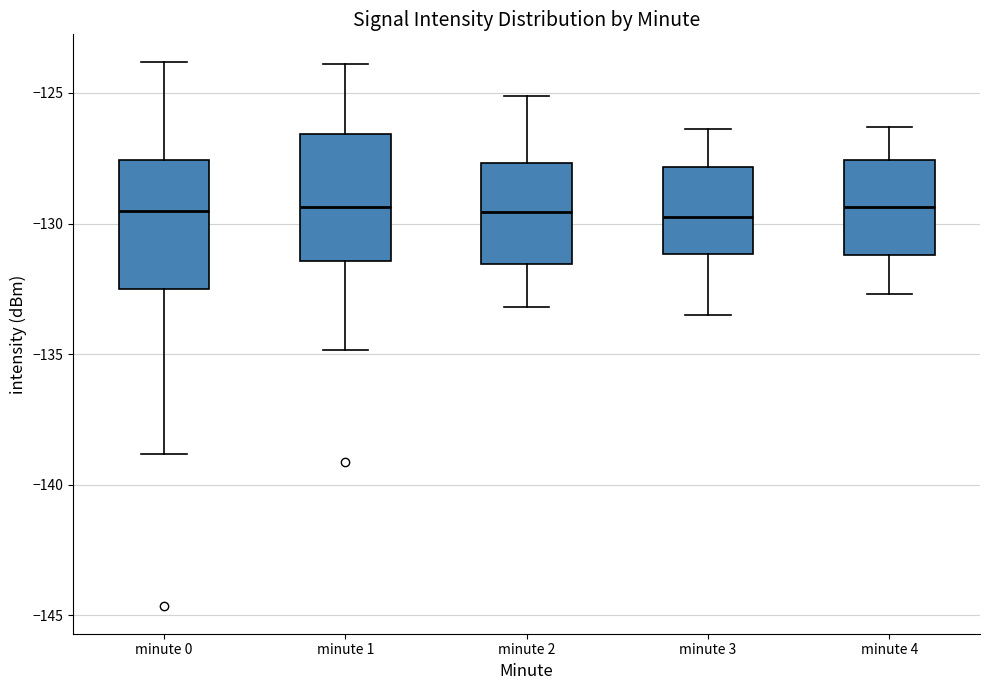

Where is the upper edge of the box for minute 2 on the y-axis? The values are not printed on the chart, so give them approximately, as read against the axis.

-127.5